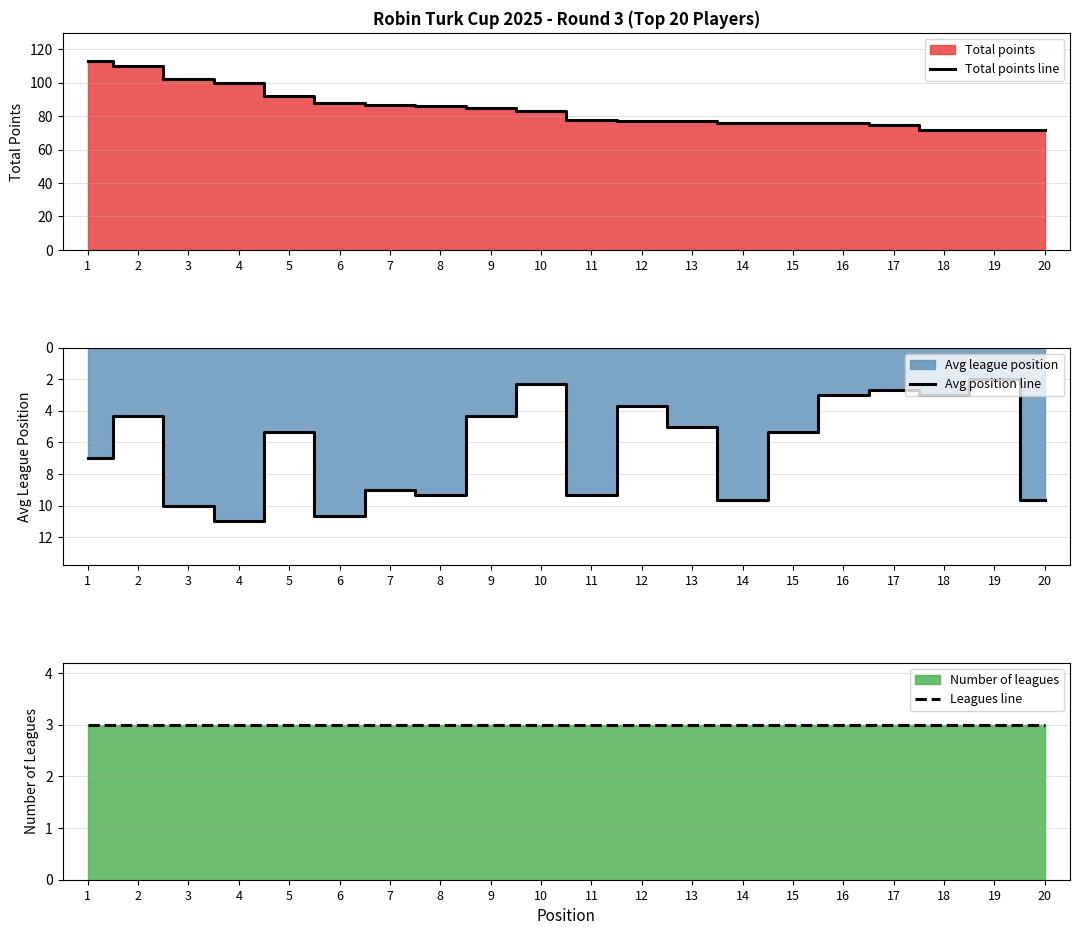

The Total points line series shows 107 at 17. True or false?

False